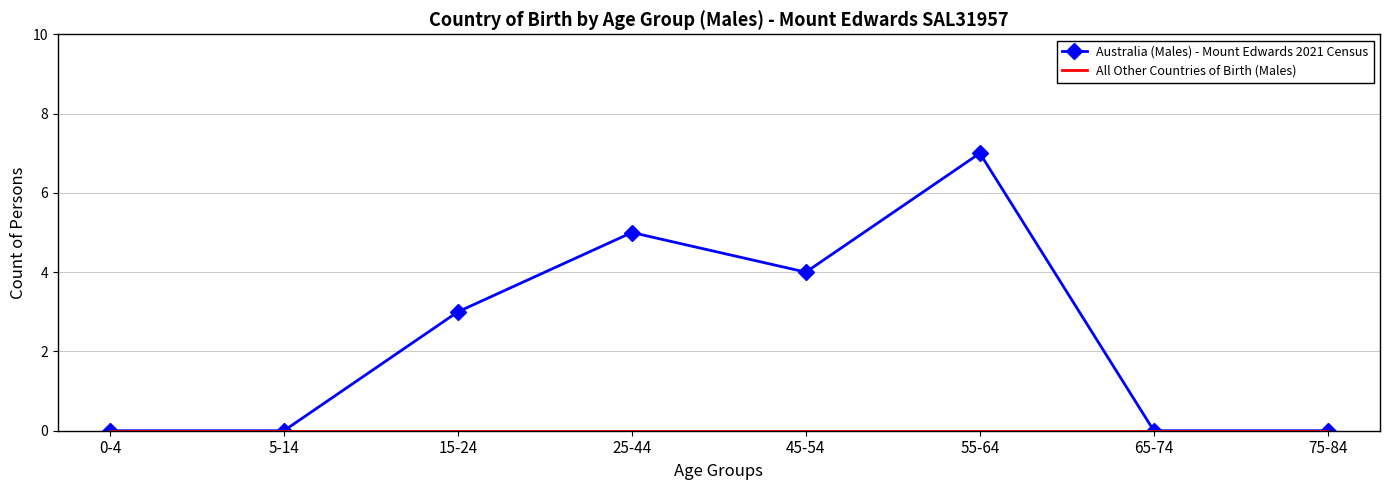

Which category has the highest value in the Australia (Males) - Mount Edwards 2021 Census series?

55-64